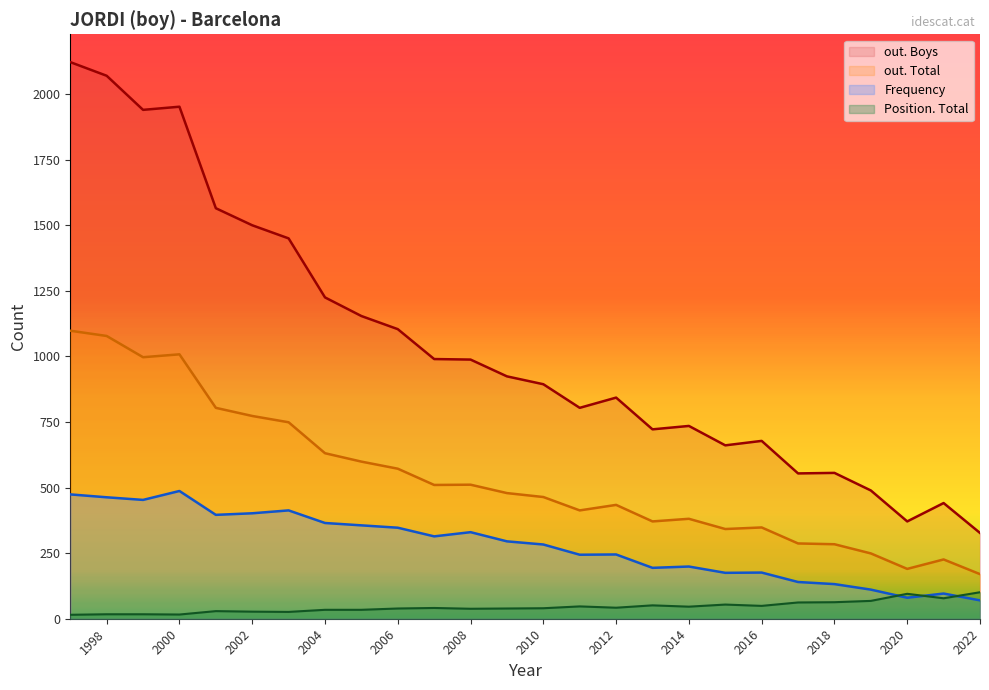

The value of out. Total at 2008 is 204. True or false?

False